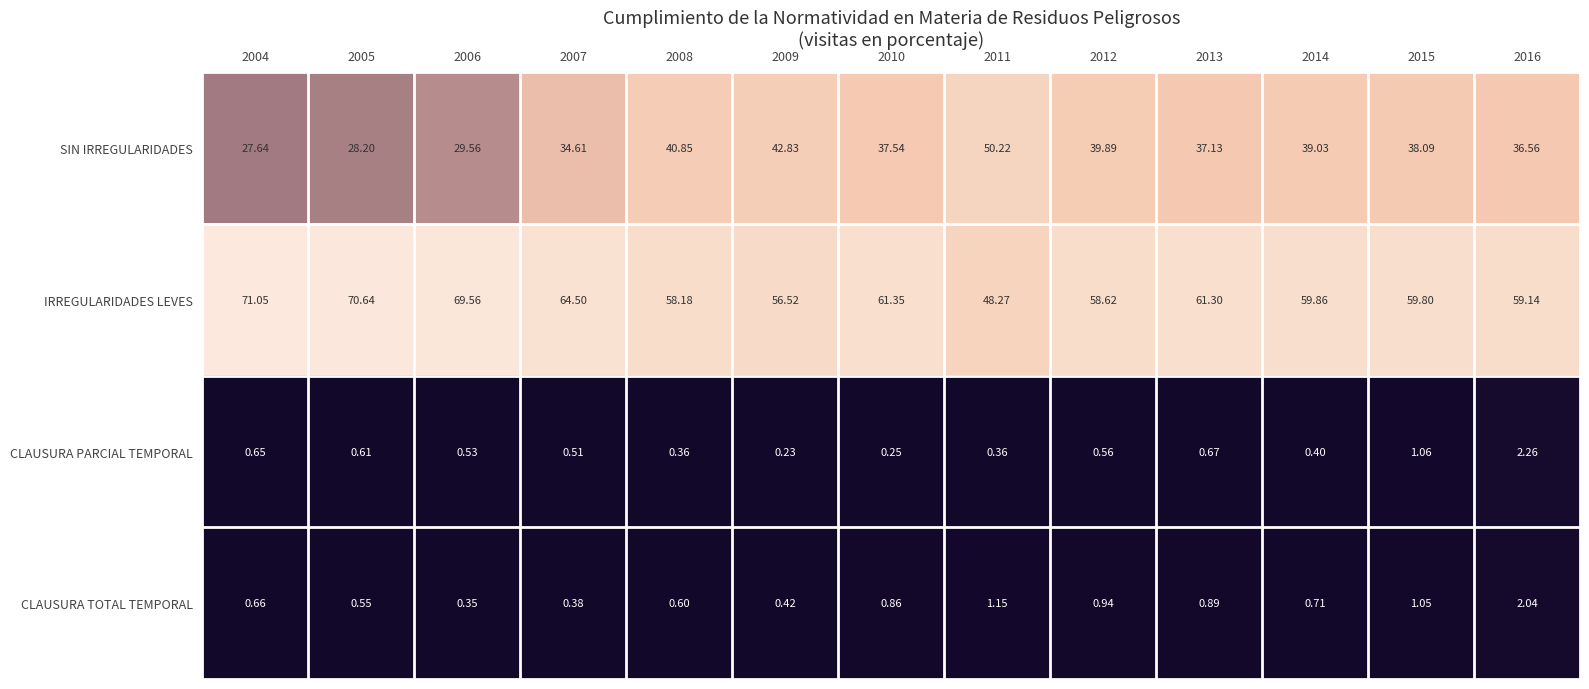

Rank the series at 2007 from highest to lowest value.

IRREGULARIDADES LEVES, SIN IRREGULARIDADES, CLAUSURA PARCIAL TEMPORAL, CLAUSURA TOTAL TEMPORAL